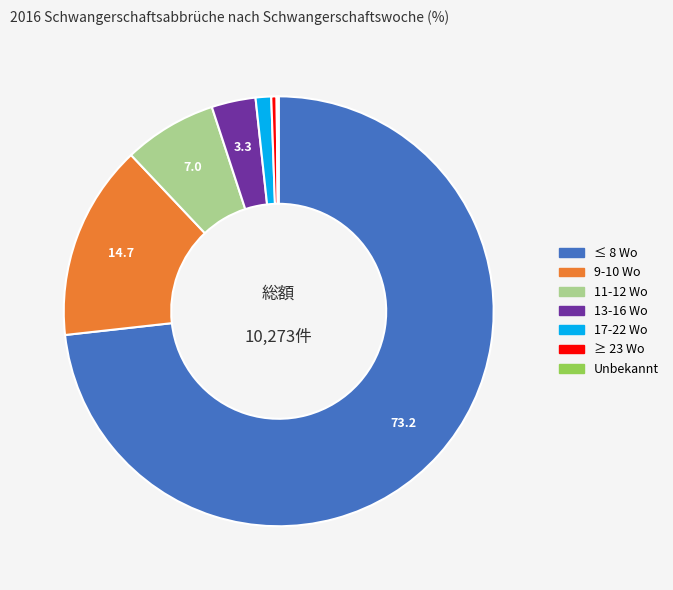

Approximately how many times larger is the value at 11-12 Wo compared to ≥ 23 Wo?

17.6